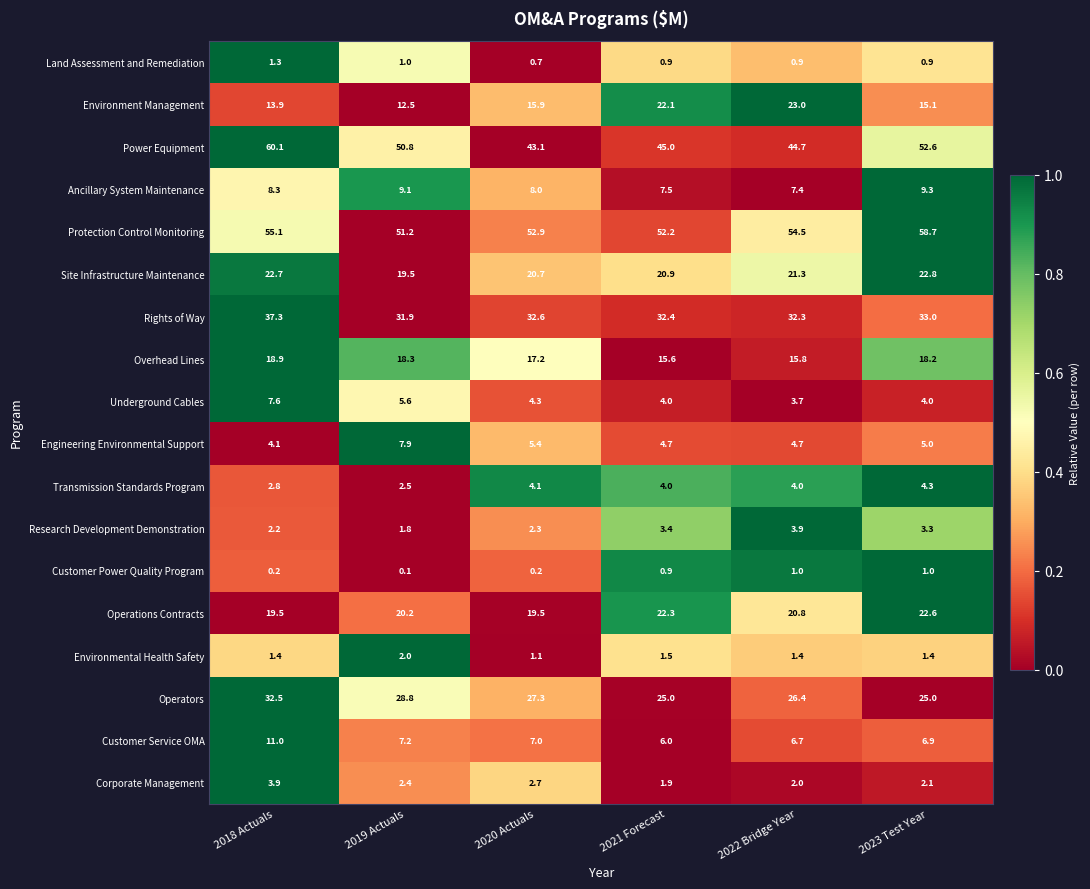

What is the difference between the Engineering Environmental Support values at 2020 Actuals and 2019 Actuals?

2.5